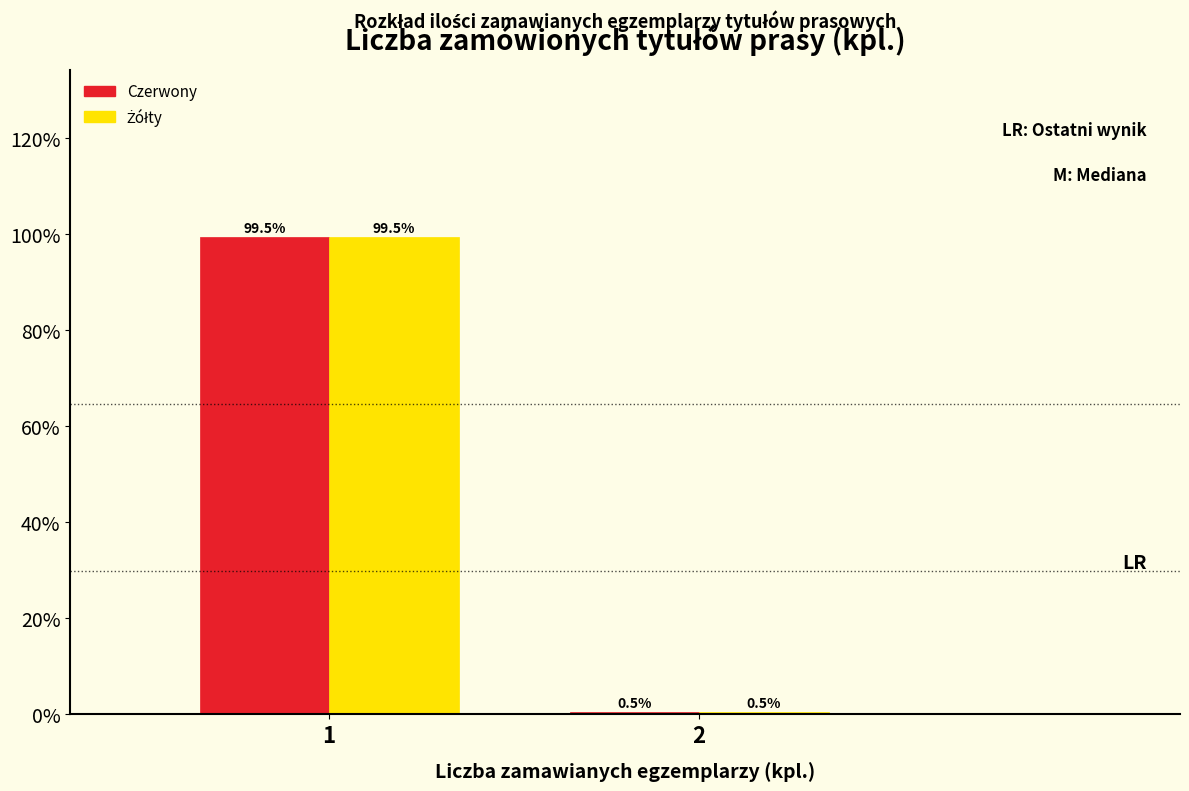

What is the minimum value shown in the chart?

0.5